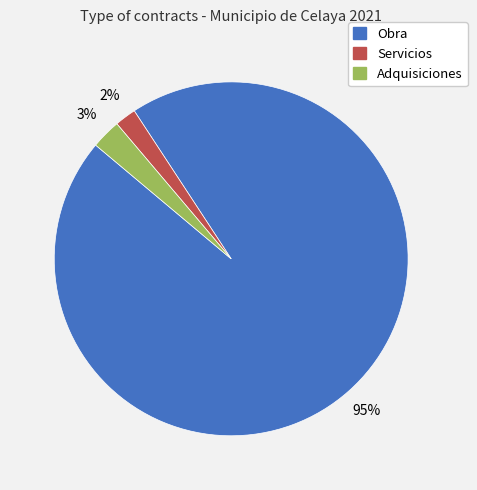

To the nearest percent, what percentage of the pie is Obra?

95%